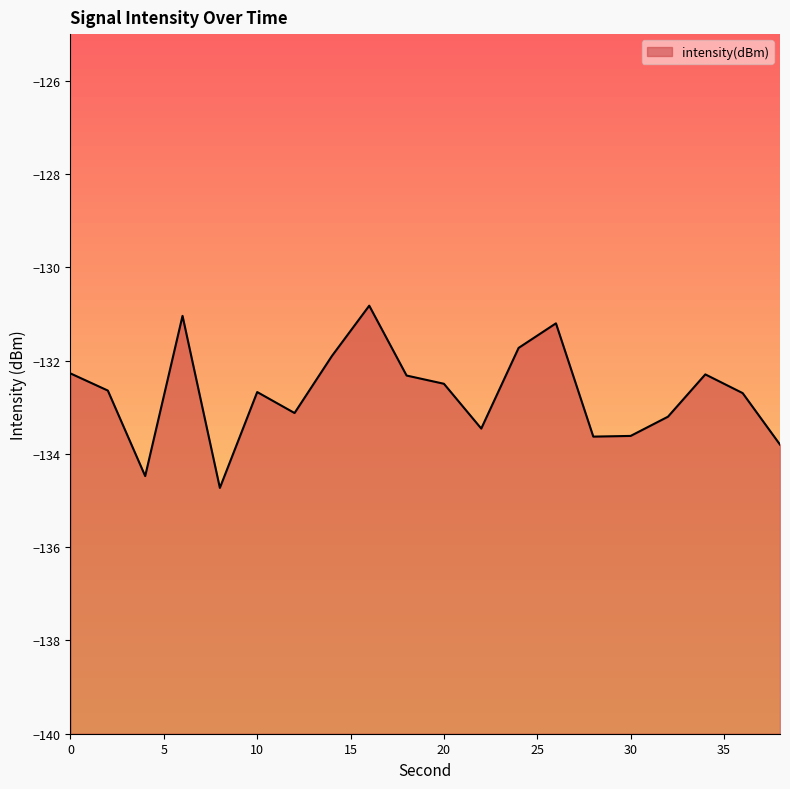

List the labels in order of value, largest first.

16, 6, 26, 24, 14, 0, 34, 18, 20, 2, 10, 36, 12, 32, 22, 30, 28, 38, 4, 8